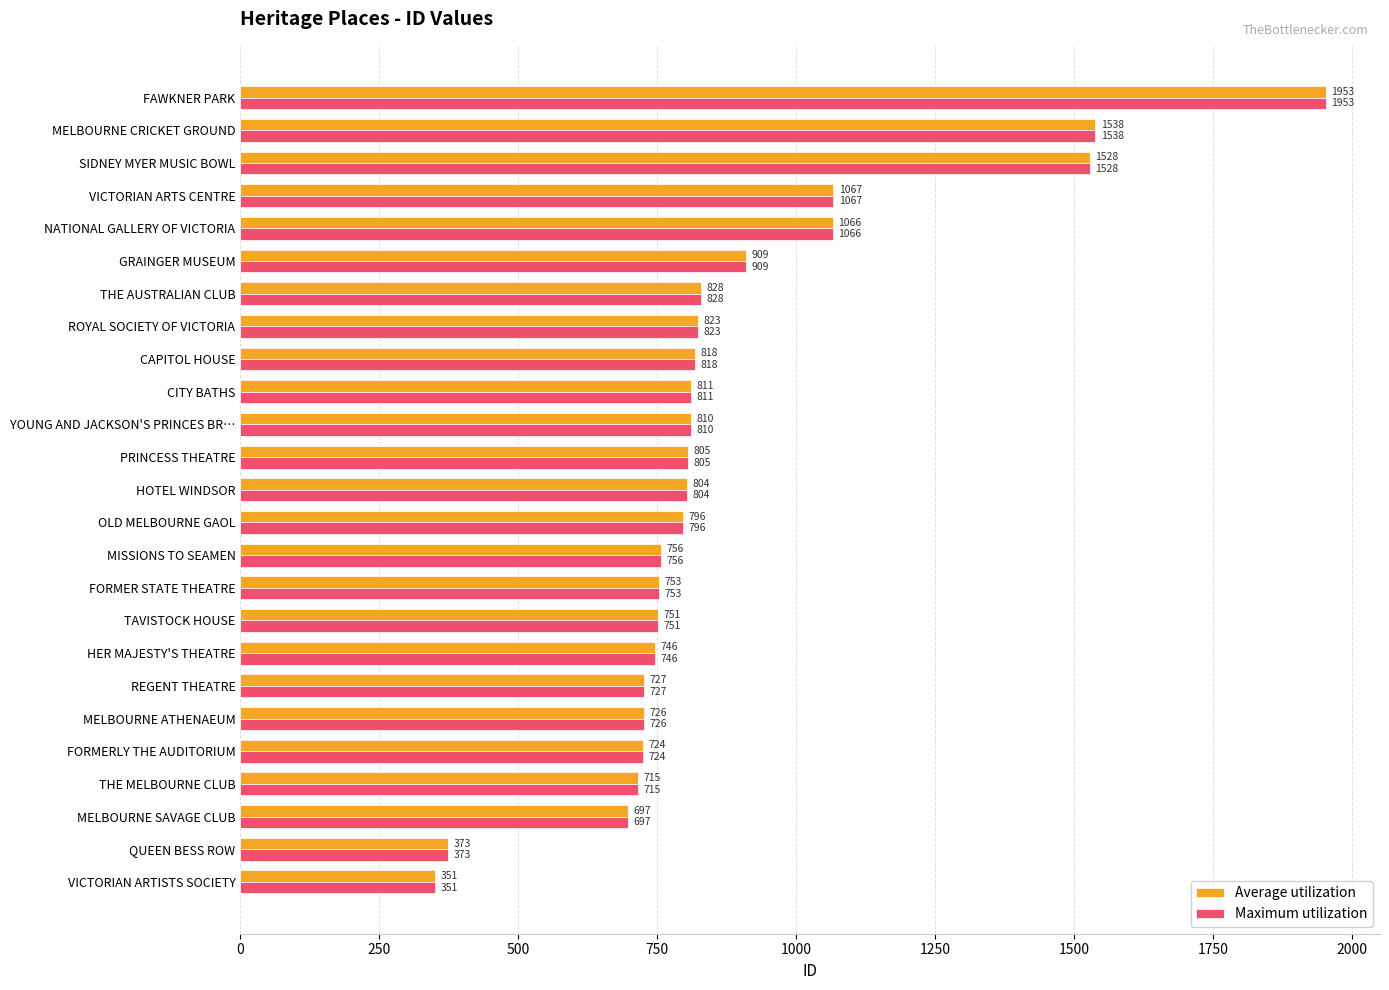

What are all the series names shown in the legend?

Average utilization, Maximum utilization